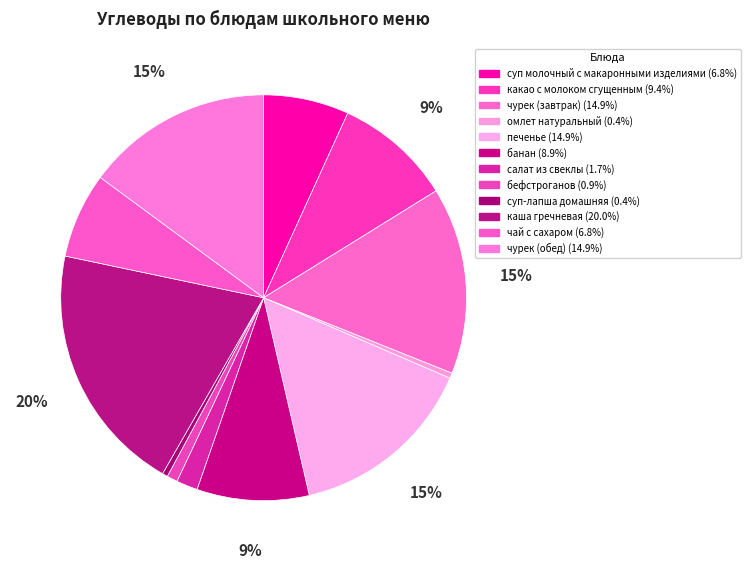

Does any single category account for the majority?

No